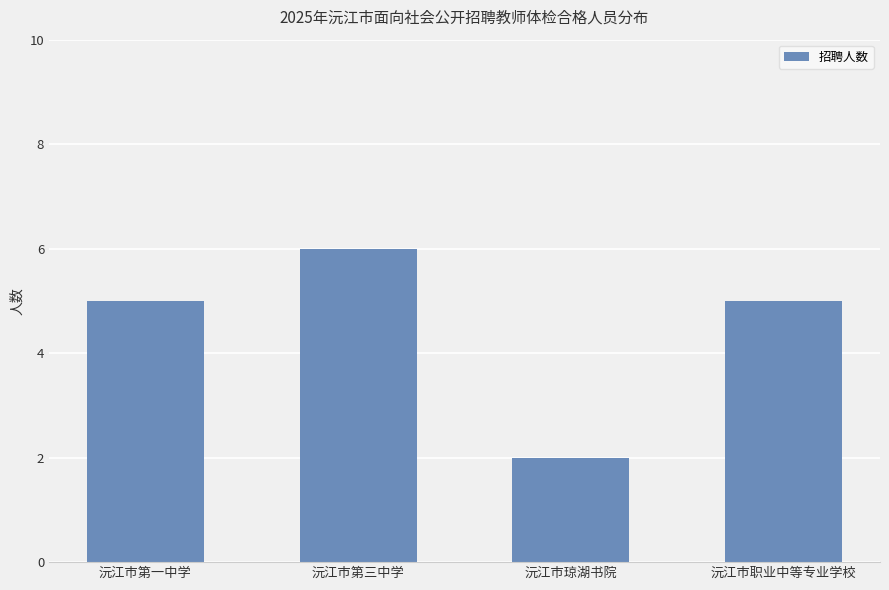

What is the greatest value displayed?

6